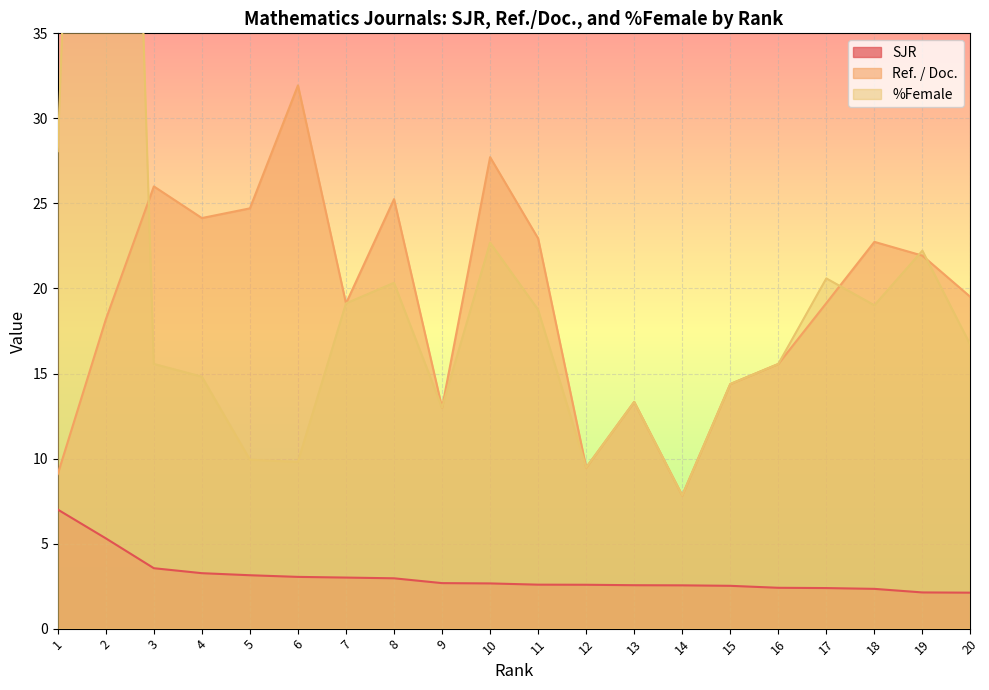

The Ref. / Doc. series shows 14.4 at 15. True or false?

True